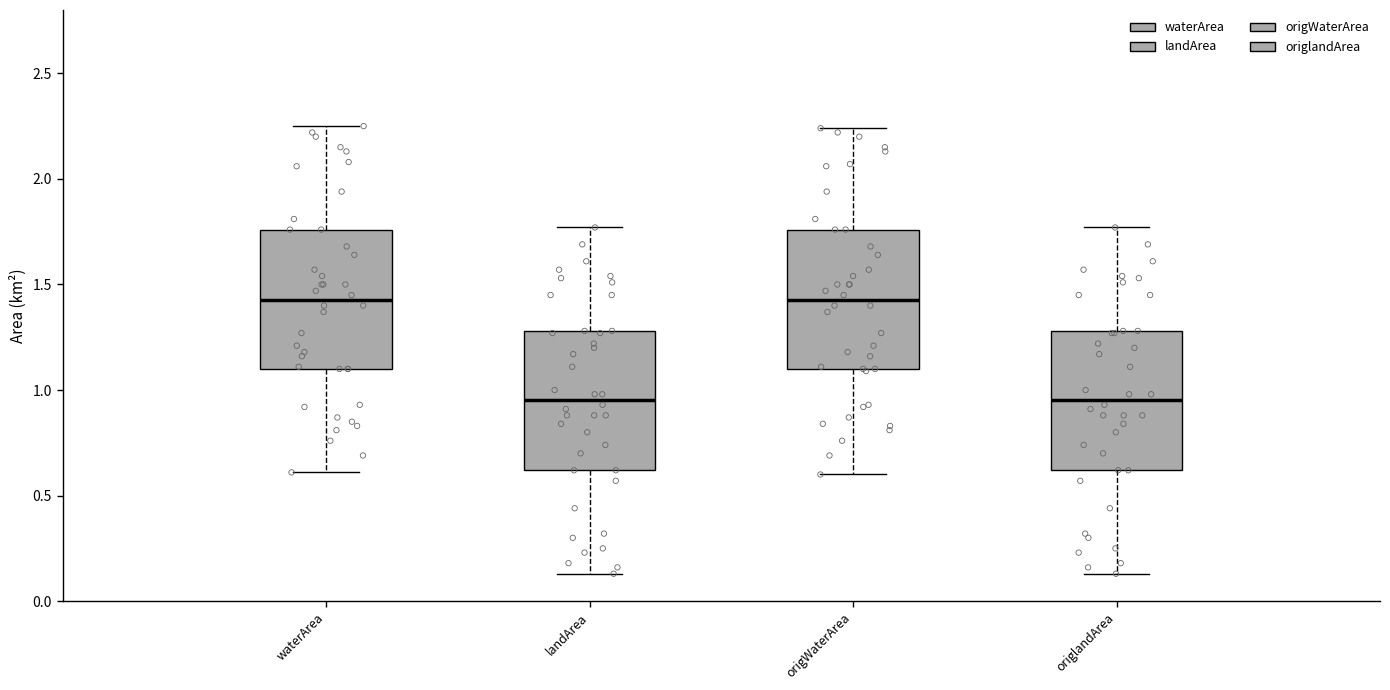

Reading left to right, transcribe this box plot: for each box, give where its median line is, the range the box spans, and where its two whiskers end, as read against the y-axis. The values are not printed on the chart, so give them approximately, as read against the axis.

waterArea: median 1.45, box 1.10 to 1.75, whiskers 0.60 to 2.25
landArea: median 0.95, box 0.60 to 1.30, whiskers 0.15 to 1.75
origWaterArea: median 1.45, box 1.10 to 1.75, whiskers 0.60 to 2.25
origlandArea: median 0.95, box 0.60 to 1.30, whiskers 0.15 to 1.75